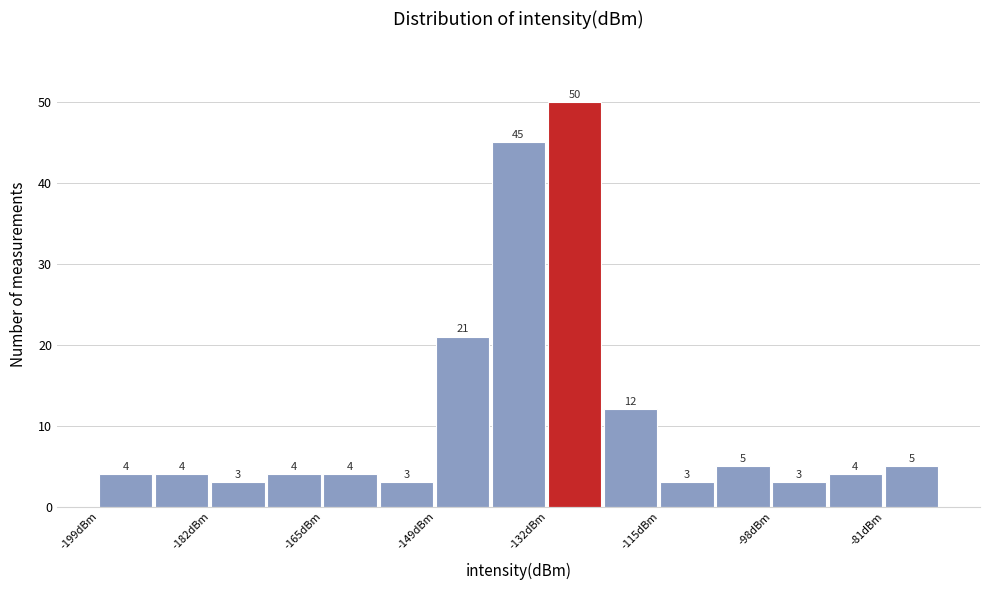

How tall is the bar that spans -106 to -98 on the x-axis? The bar edges are not printed on the chart, so give them approximately, as read against the axis.

5